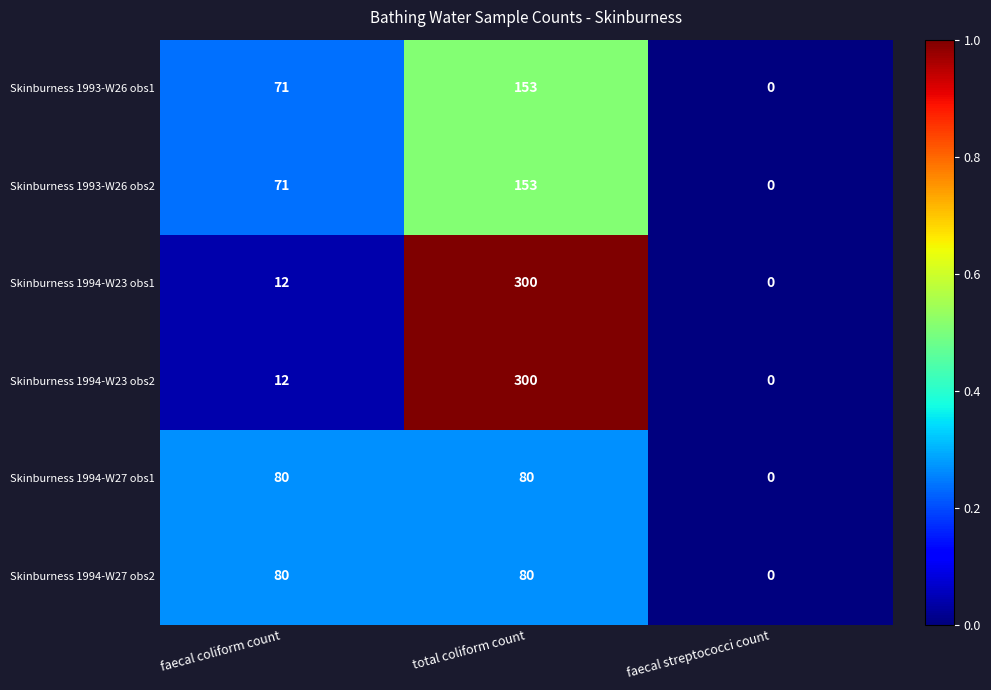

What is the total value across all series at faecal coliform count?

326